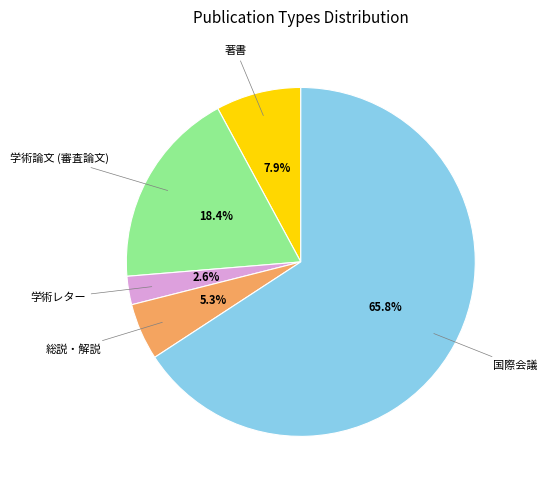

How much of the chart is everything except 学術レター?

97.4%